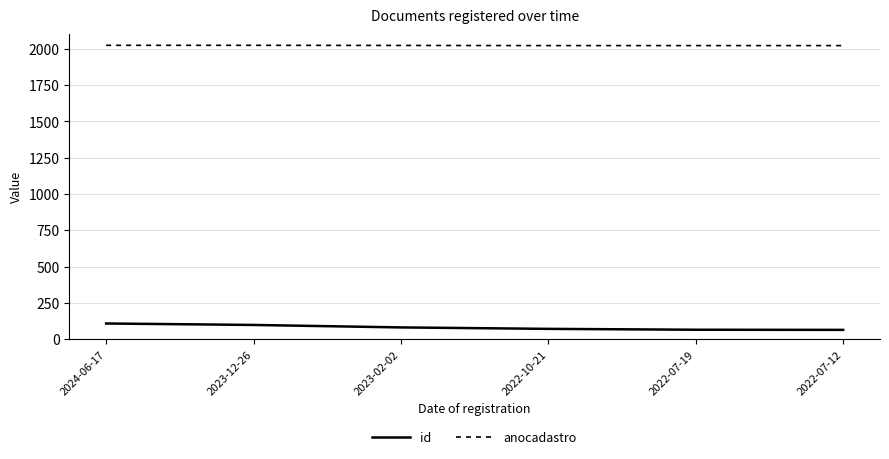

List the series in order of their overall mean, highest first.

anocadastro, id